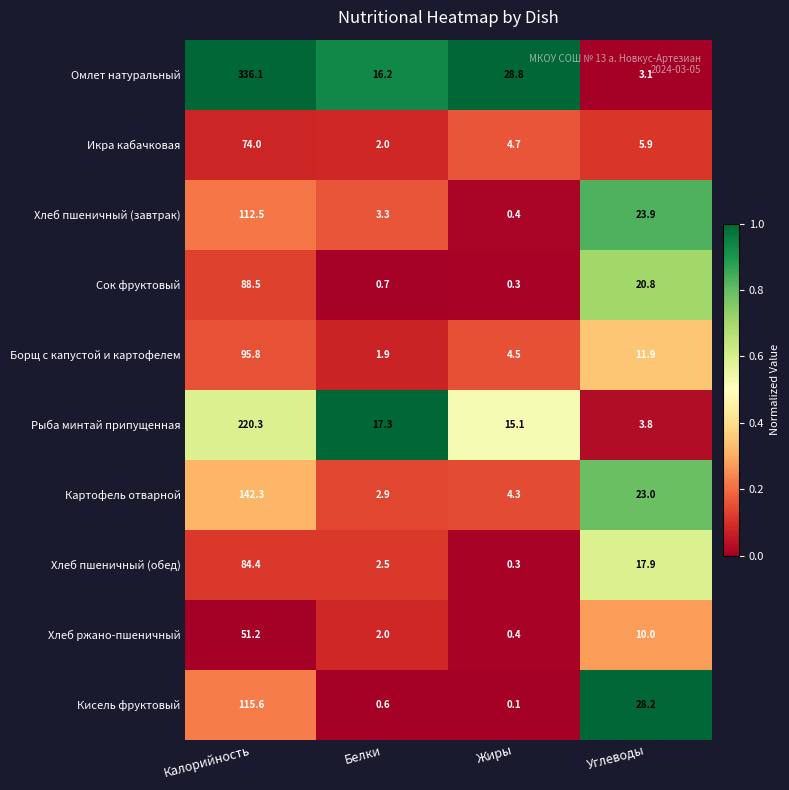

Between Калорийность and Белки, which series saw the biggest shift?

Омлет натуральный